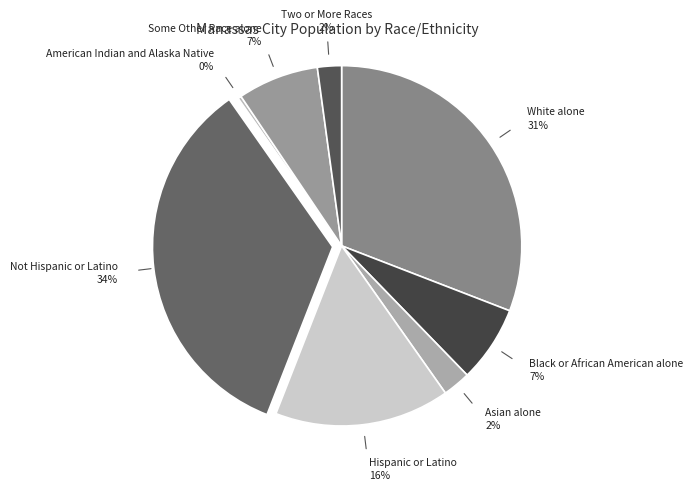

How many segments does this pie chart have?

8